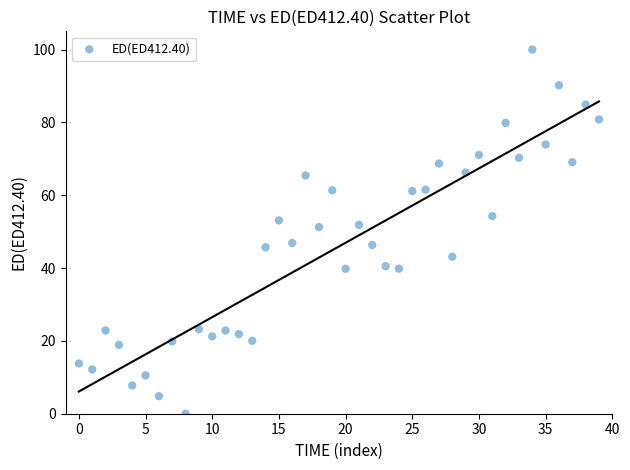

What is the range of Y values (max minus min)?

100.0